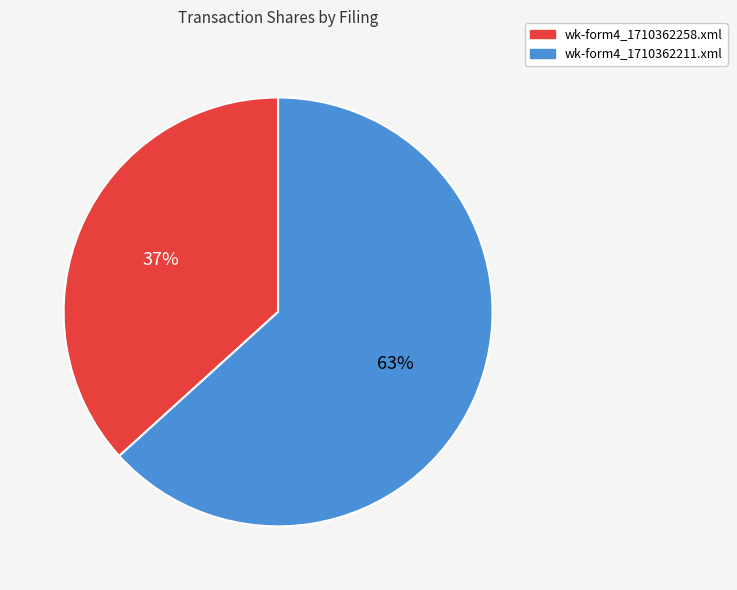

How many segments does this pie chart have?

2